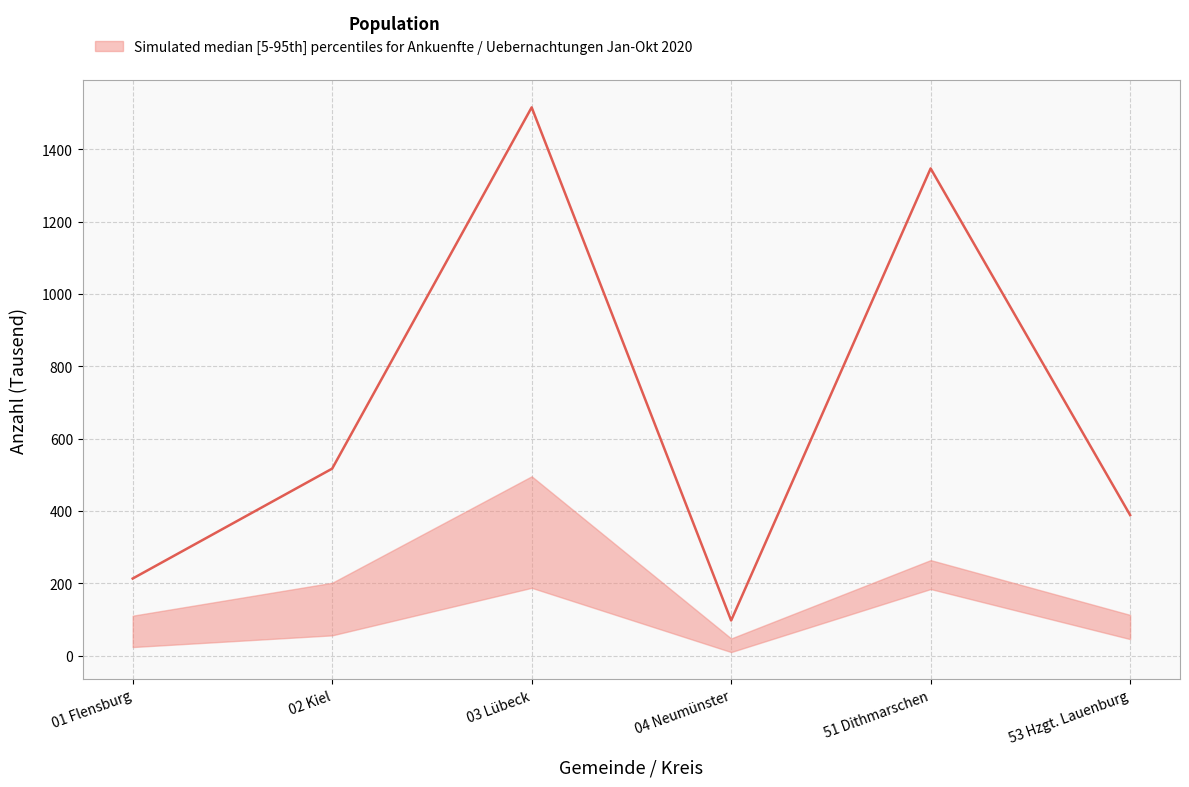

Approximately how many times larger is the value at 51 Dithmarschen compared to 01 Flensburg?

6.3